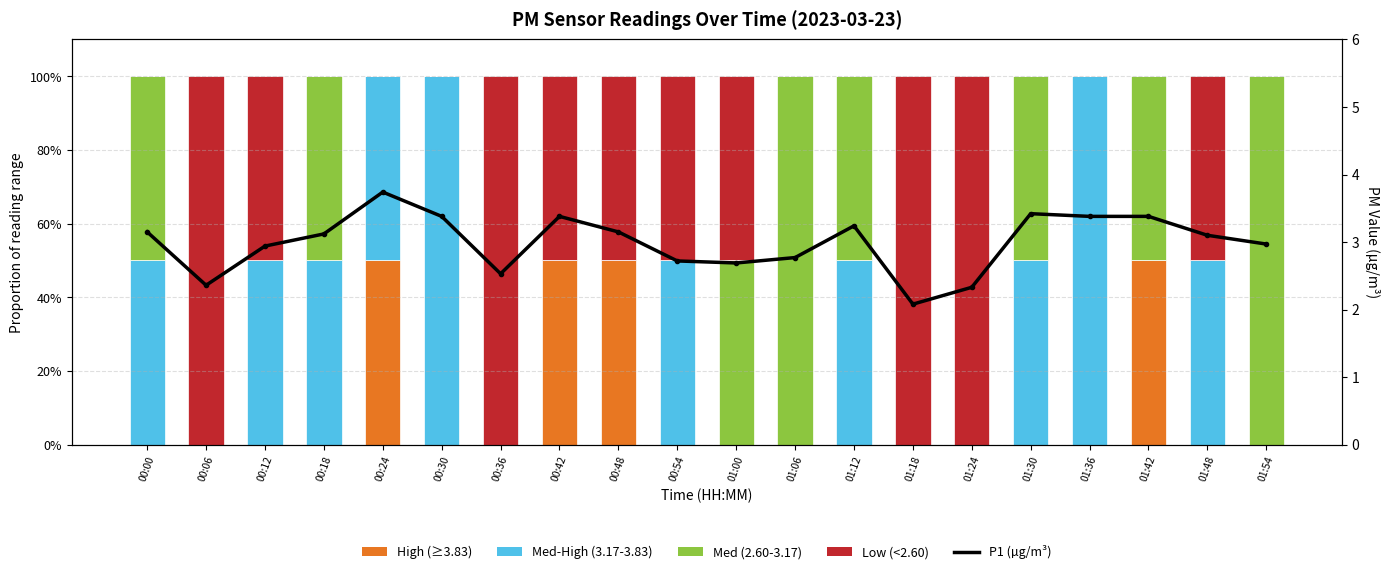

At which category is the sum across all series the highest?

00:24